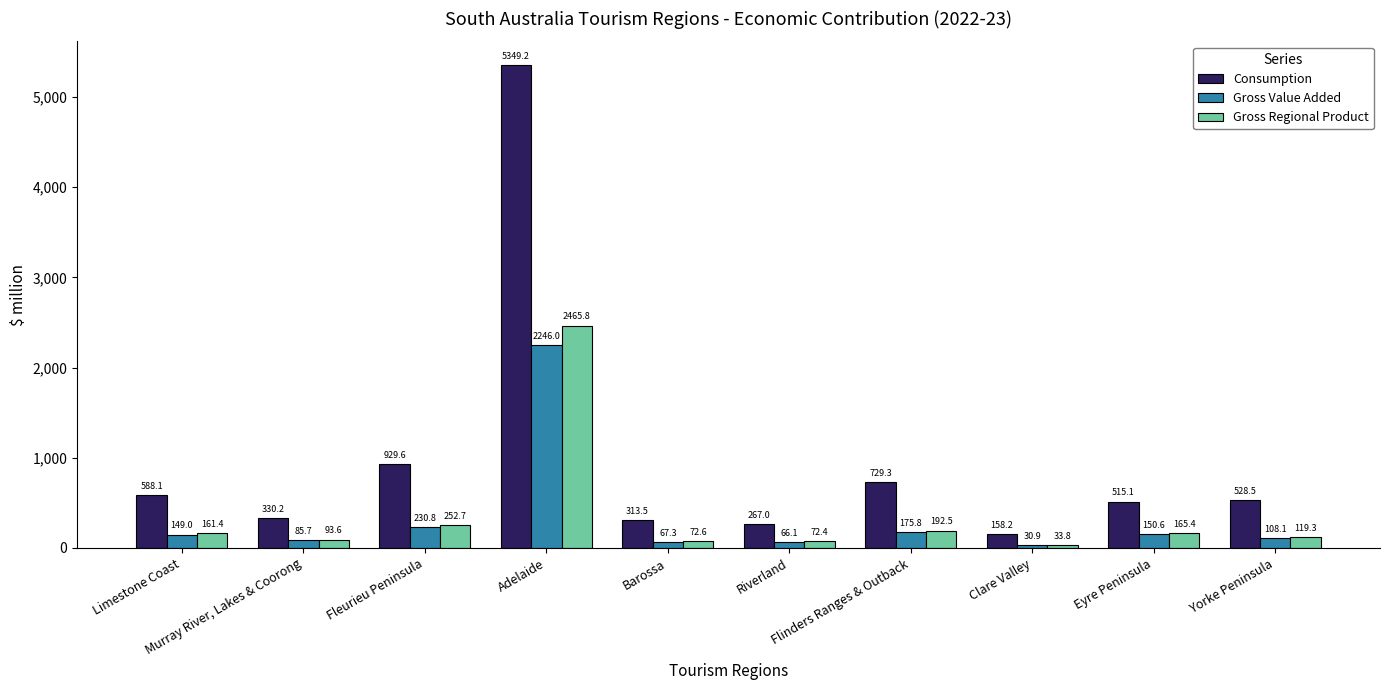

Reading left to right, what are all the values shown in this chart?

Consumption: Limestone Coast=588.1	Murray River, Lakes & Coorong=330.2	Fleurieu Peninsula=929.6	Adelaide=5349.2	Barossa=313.5	Riverland=267.0	Flinders Ranges & Outback=729.3	Clare Valley=158.2	Eyre Peninsula=515.1	Yorke Peninsula=528.5
Gross Value Added: Limestone Coast=149.0	Murray River, Lakes & Coorong=85.7	Fleurieu Peninsula=230.8	Adelaide=2246.0	Barossa=67.3	Riverland=66.1	Flinders Ranges & Outback=175.8	Clare Valley=30.9	Eyre Peninsula=150.6	Yorke Peninsula=108.1
Gross Regional Product: Limestone Coast=161.4	Murray River, Lakes & Coorong=93.6	Fleurieu Peninsula=252.7	Adelaide=2465.8	Barossa=72.6	Riverland=72.4	Flinders Ranges & Outback=192.5	Clare Valley=33.8	Eyre Peninsula=165.4	Yorke Peninsula=119.3